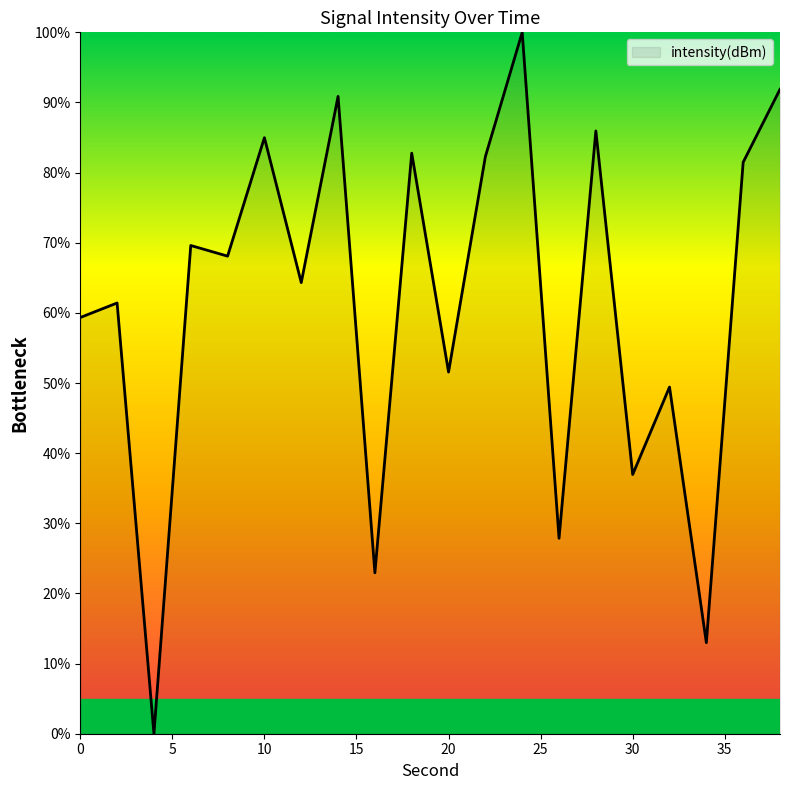

What is the difference between the maximum and minimum values?

100.0